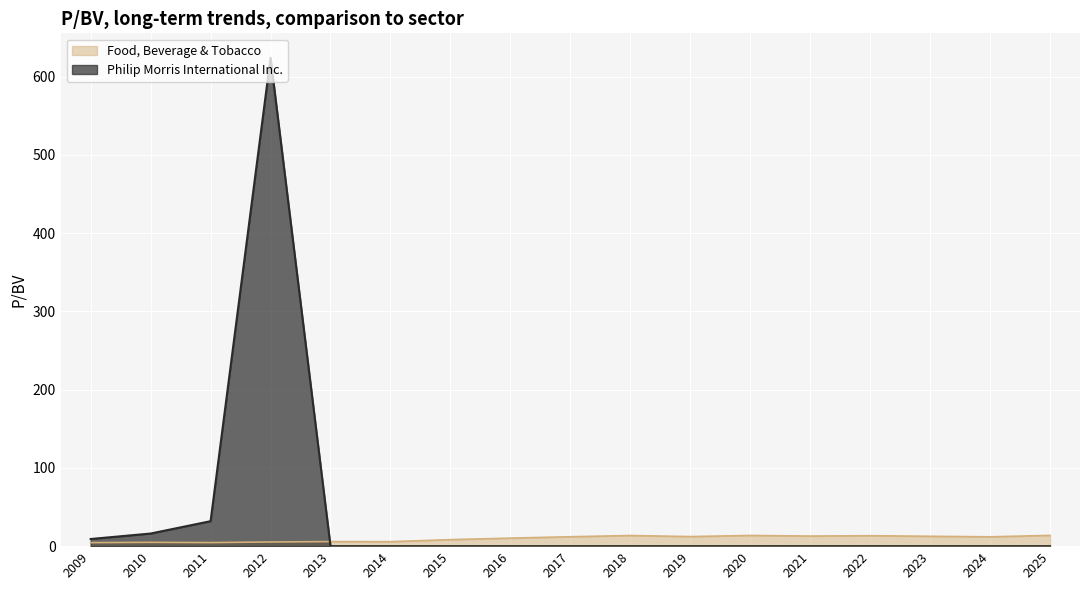

Is it true that Philip Morris International Inc. equals -328.8 at 2020?

False